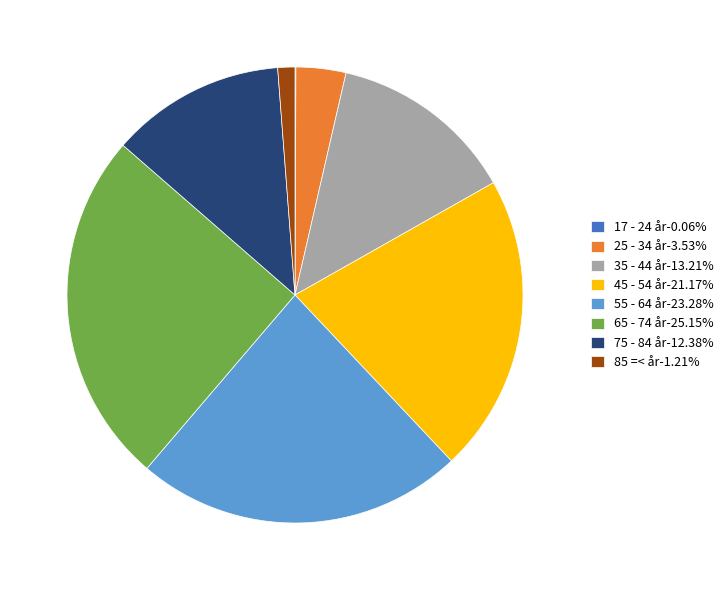

Does any single category account for the majority?

No